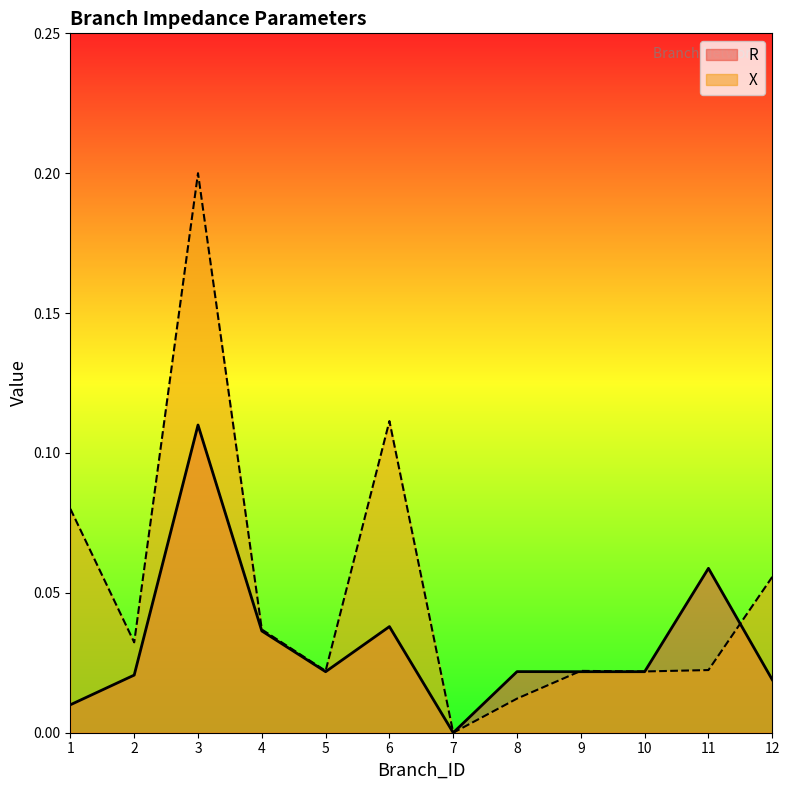

Reading right to left, list all the values displayed in this chart.

R: 0.0	0.1	0.0	0.0	0.0	0.0	0.0	0.0	0.0	0.1	0.0	0.0
X: 0.1	0.0	0.0	0.0	0.0	0.0	0.1	0.0	0.0	0.2	0.0	0.1